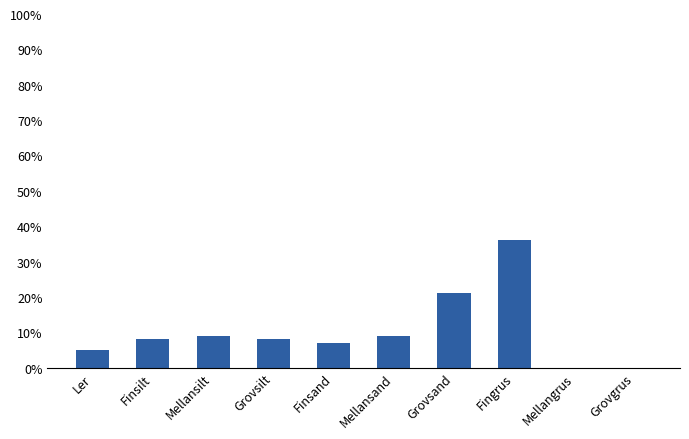

Are the bars grouped side by side (vs. stacked)?

No